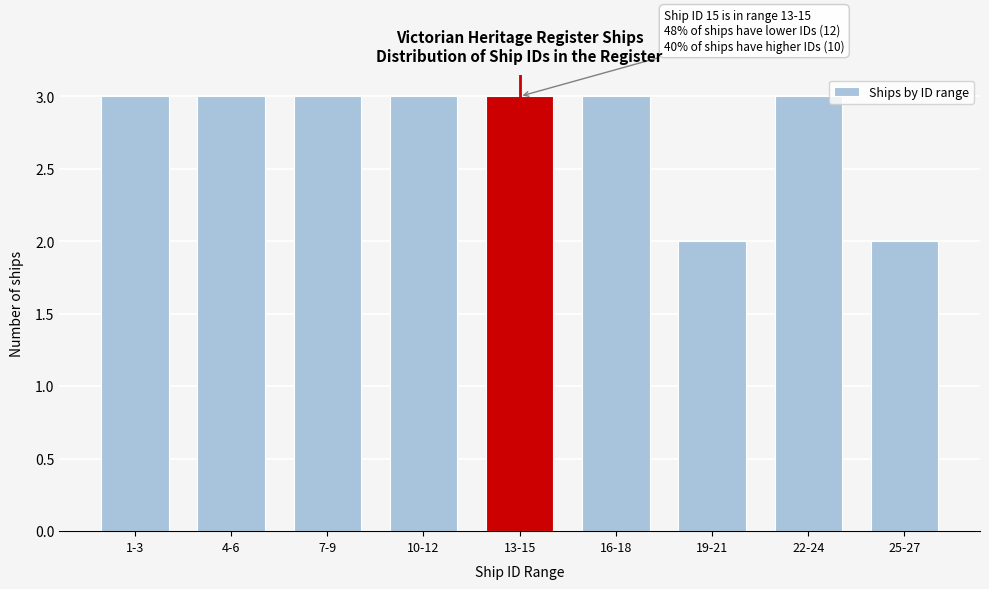

Reading right to left, extract all data points from this chart.

25-27=2	22-24=3	19-21=2	16-18=3	13-15=3	10-12=3	7-9=3	4-6=3	1-3=3